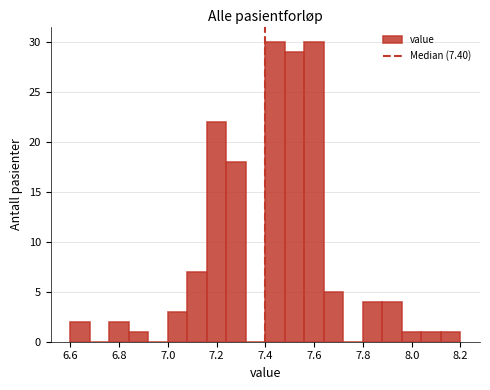

Reading left to right, list every bar in this chart as the range it spans on the x-axis followed by its height. The values are not printed on the chart, so give them approximately, as read against the axis.

6.60 to 6.68: 2
6.68 to 6.76: 0
6.76 to 6.84: 2
6.84 to 6.92: 1
6.92 to 7.00: 0
7.00 to 7.08: 3
7.08 to 7.16: 7
7.16 to 7.24: 22
7.24 to 7.32: 18
7.32 to 7.40: 0
7.40 to 7.48: 30
7.48 to 7.56: 29
7.56 to 7.64: 30
7.64 to 7.72: 5
7.72 to 7.80: 0
7.80 to 7.88: 4
7.88 to 7.96: 4
7.96 to 8.04: 1
8.04 to 8.12: 1
8.12 to 8.20: 1